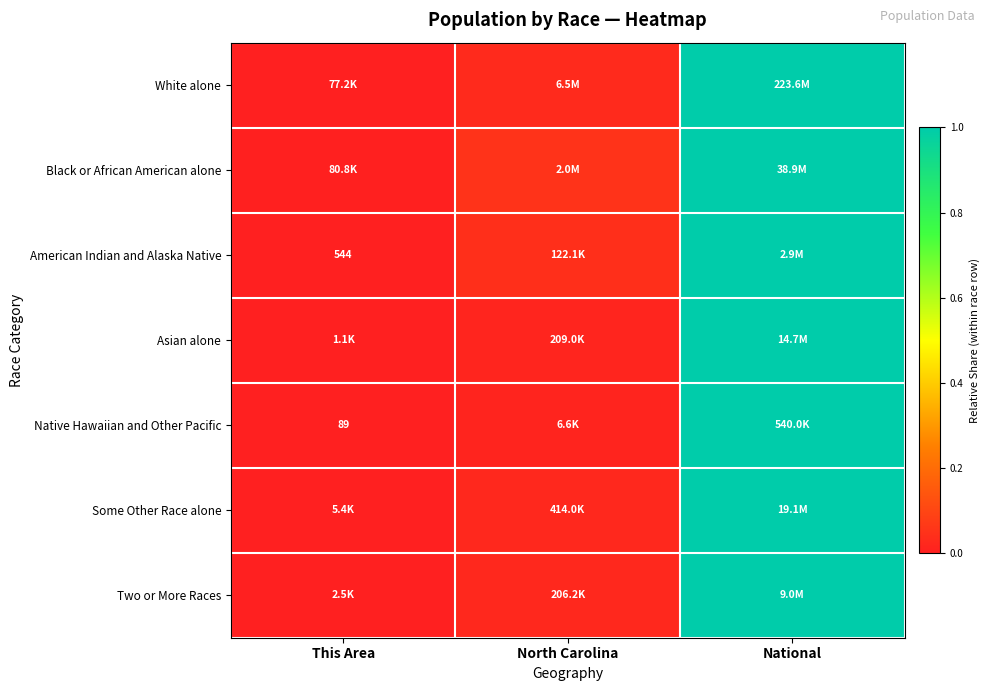

Which category has the highest value in the American Indian and Alaska Native series?

National